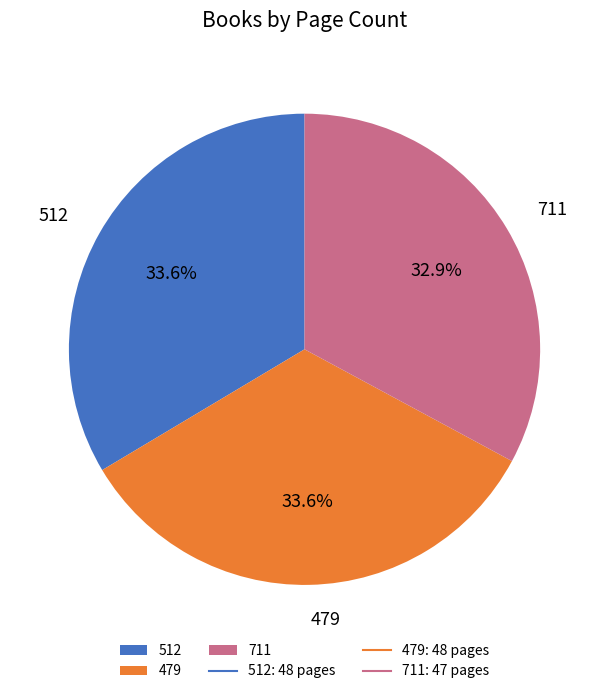

Which slice is the smallest?

711